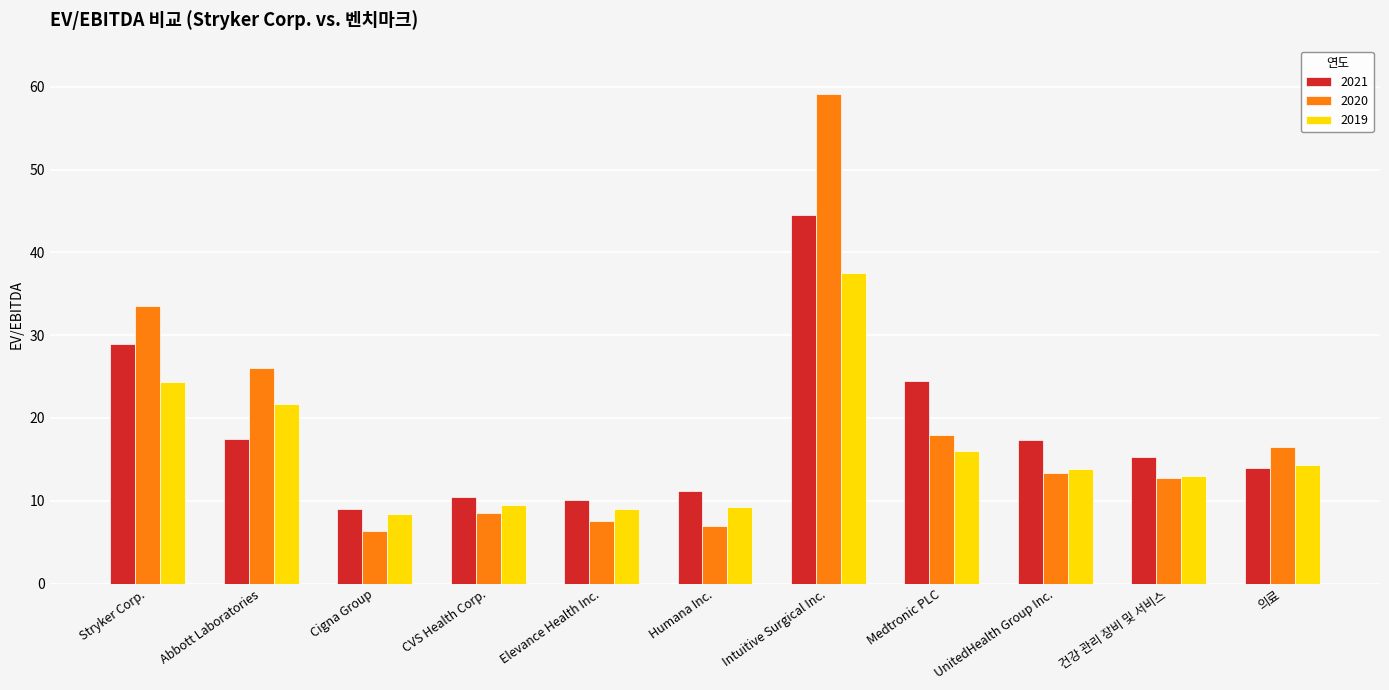

Is it true that 2020 equals 17.9 at Medtronic PLC?

True